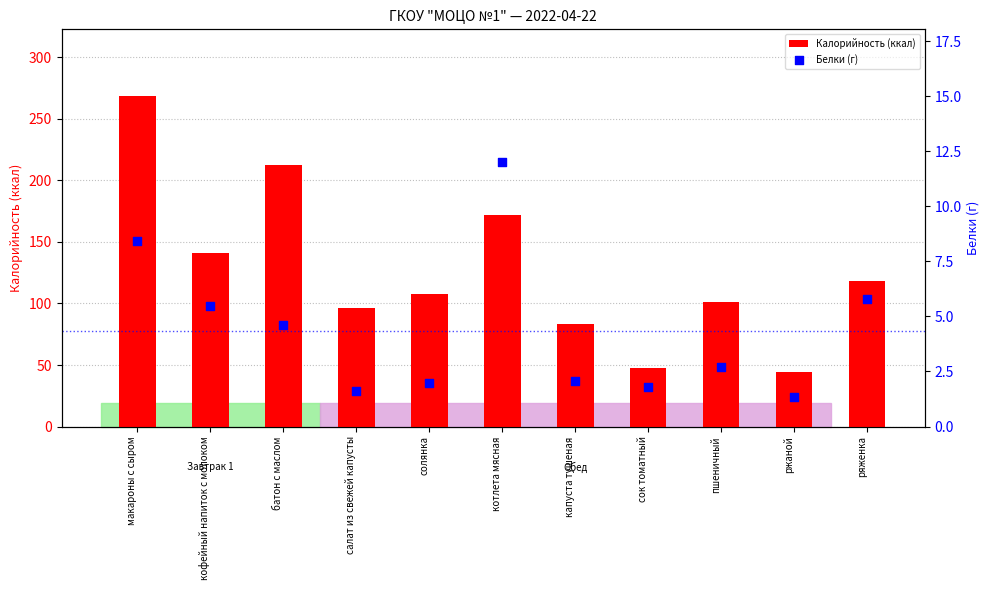

At which category is the sum across all series the highest?

макароны с сыром